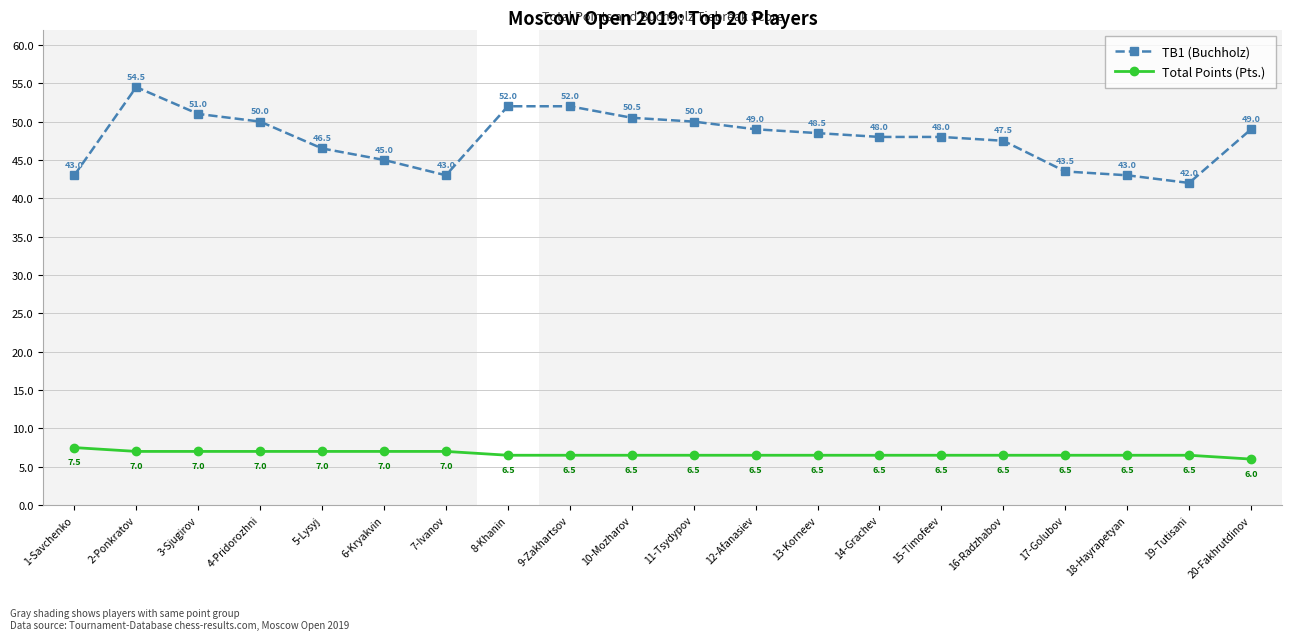

Which series has the widest spread of values?

TB1 (Buchholz)